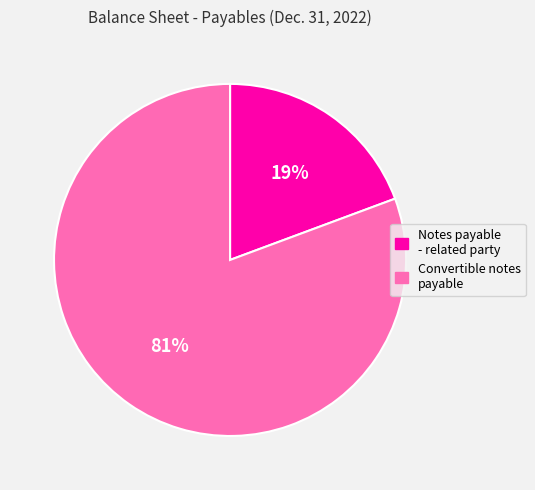

The Convertible notes payable slice represents 81% of the pie. True or false?

True